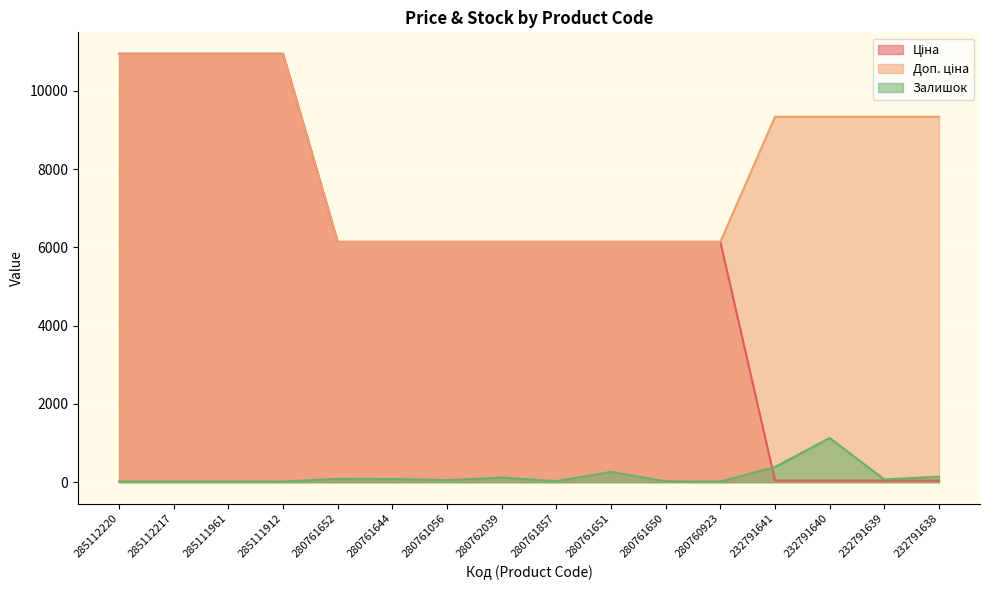

List the series in order of their overall mean, highest first.

Доп. ціна, Ціна, Залишок